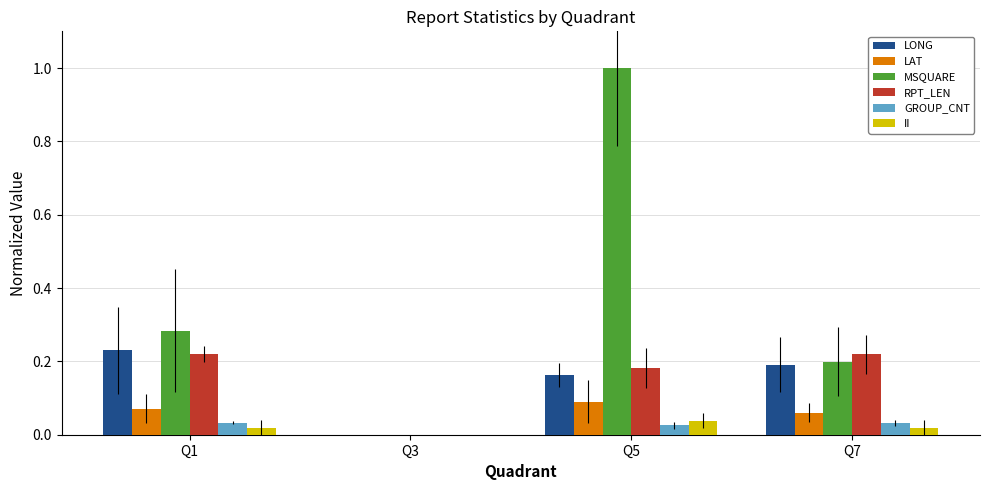

What is the sum of all MSQUARE values?

1.5